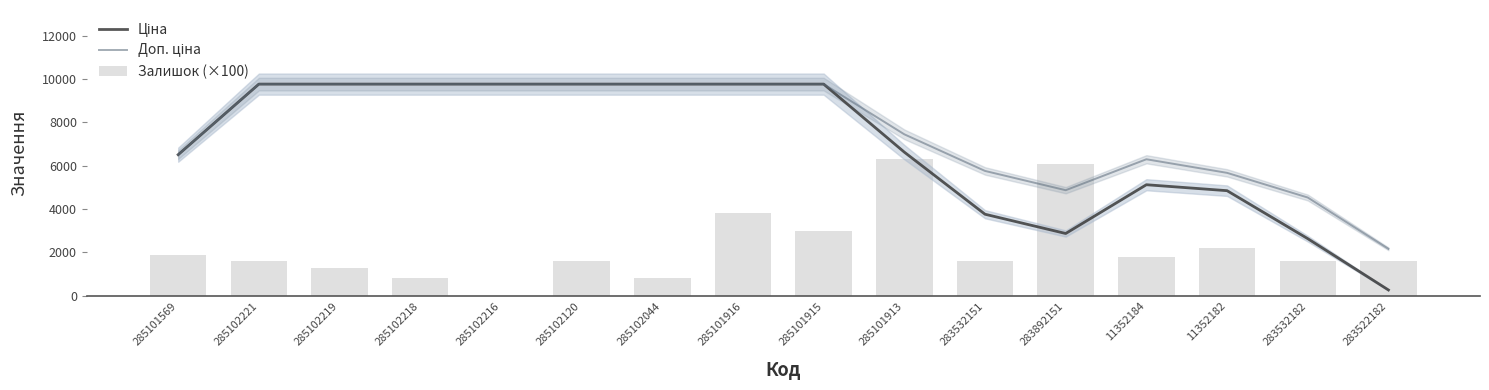

At which category is the sum across all series the highest?

285101916